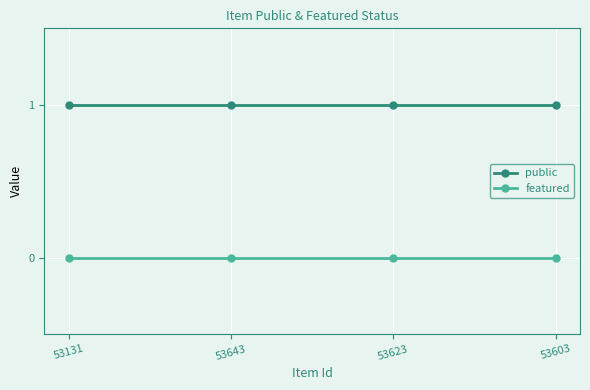

Reading right to left, what are all the values shown in this chart?

public: 1	1	1	1
featured: 0	0	0	0